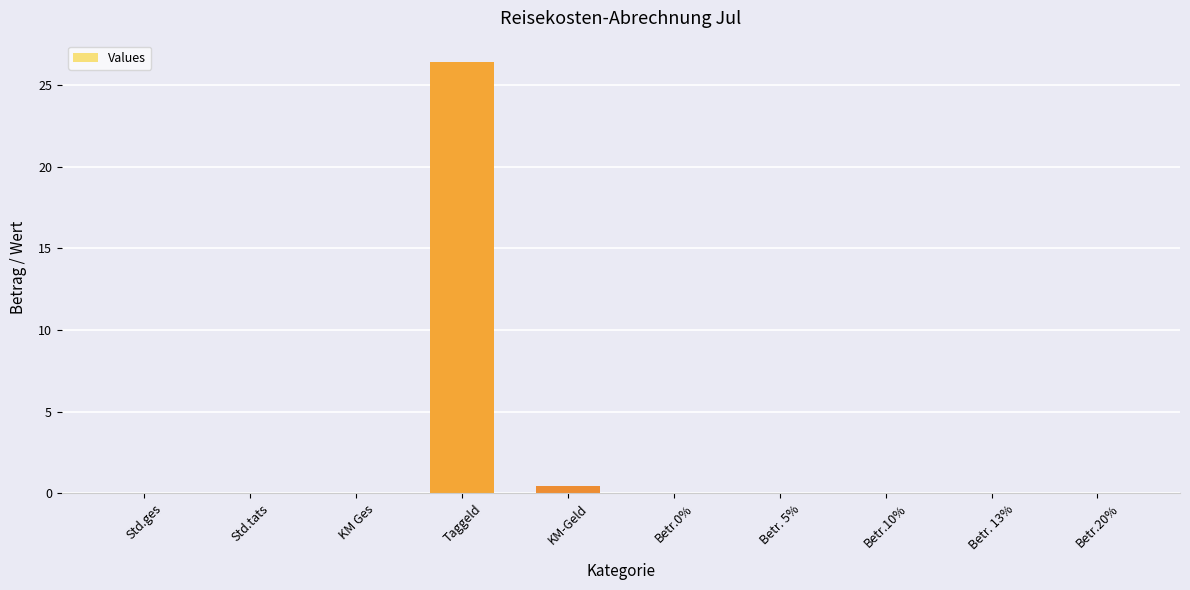

Is it true that the value at Betr.20% is 13.7?

False